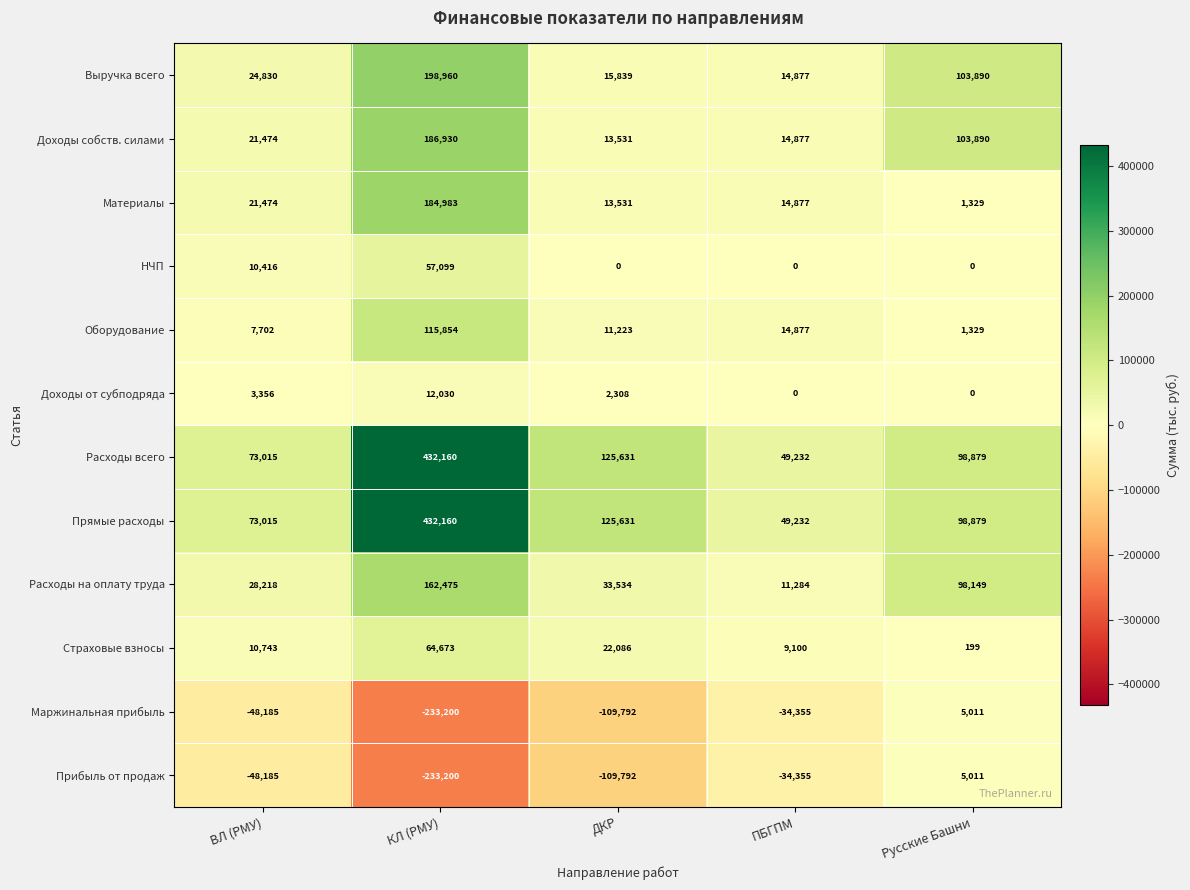

Which label corresponds to the largest value in the chart?

КЛ (РМУ)